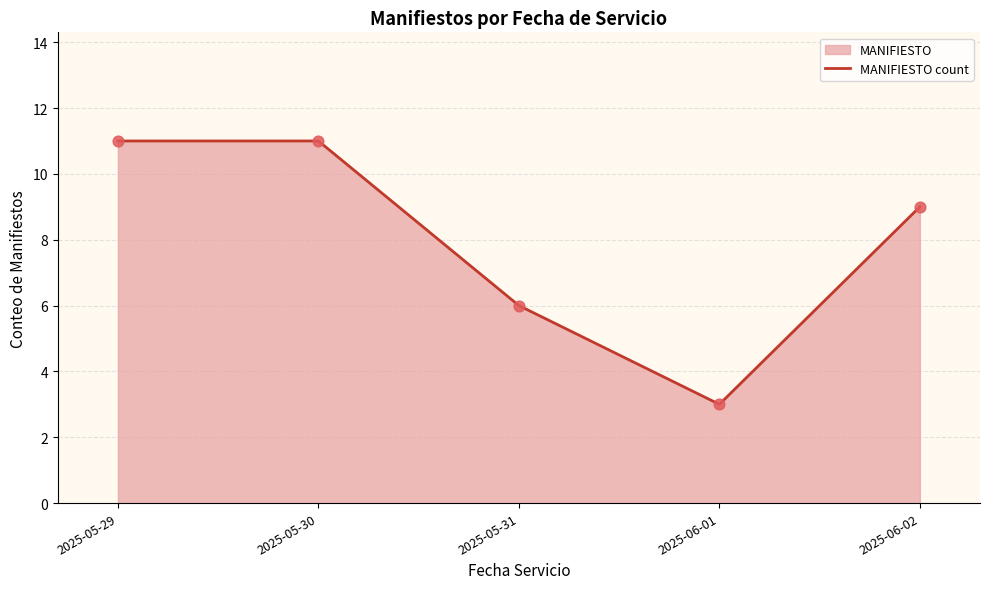

Approximately how many times larger is the value at 2025-05-31 compared to 2025-05-30?

0.5